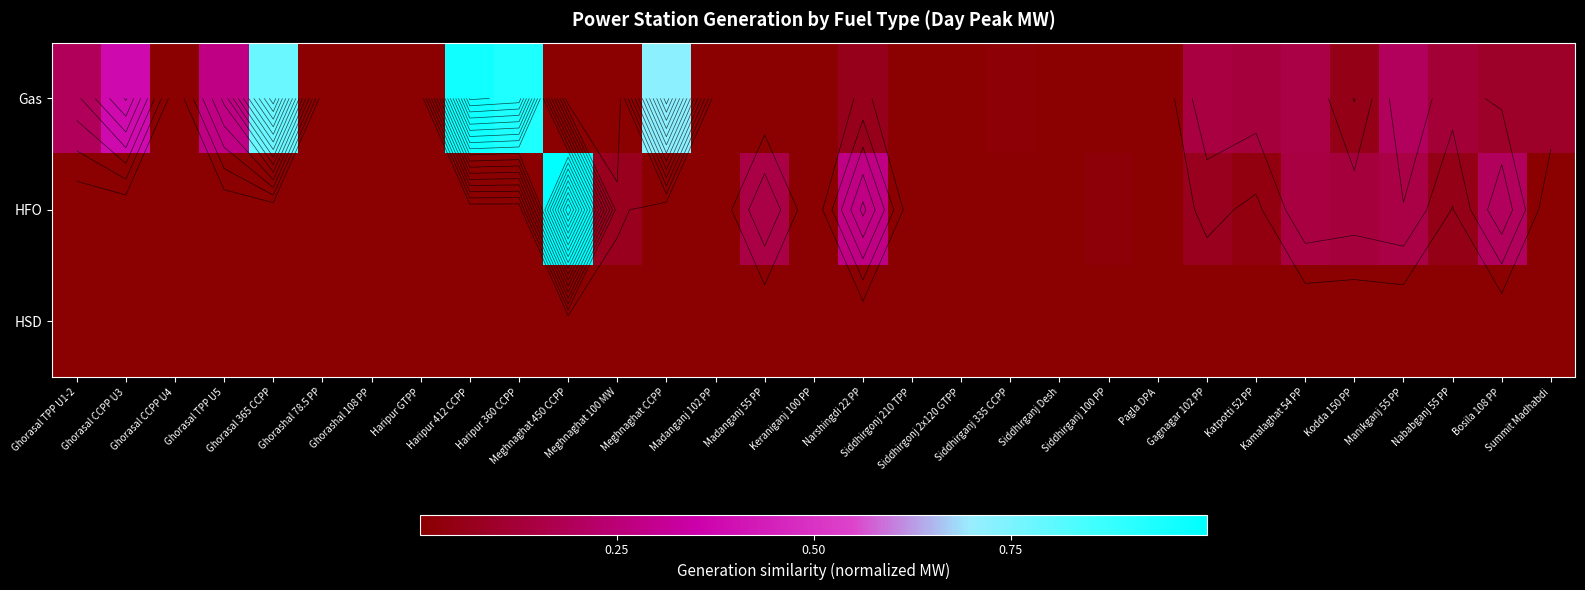

What is the average value of the Gas series?

0.2